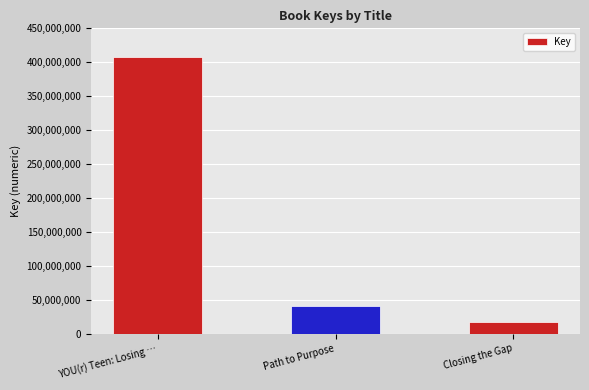

How many data points does each series have?

3